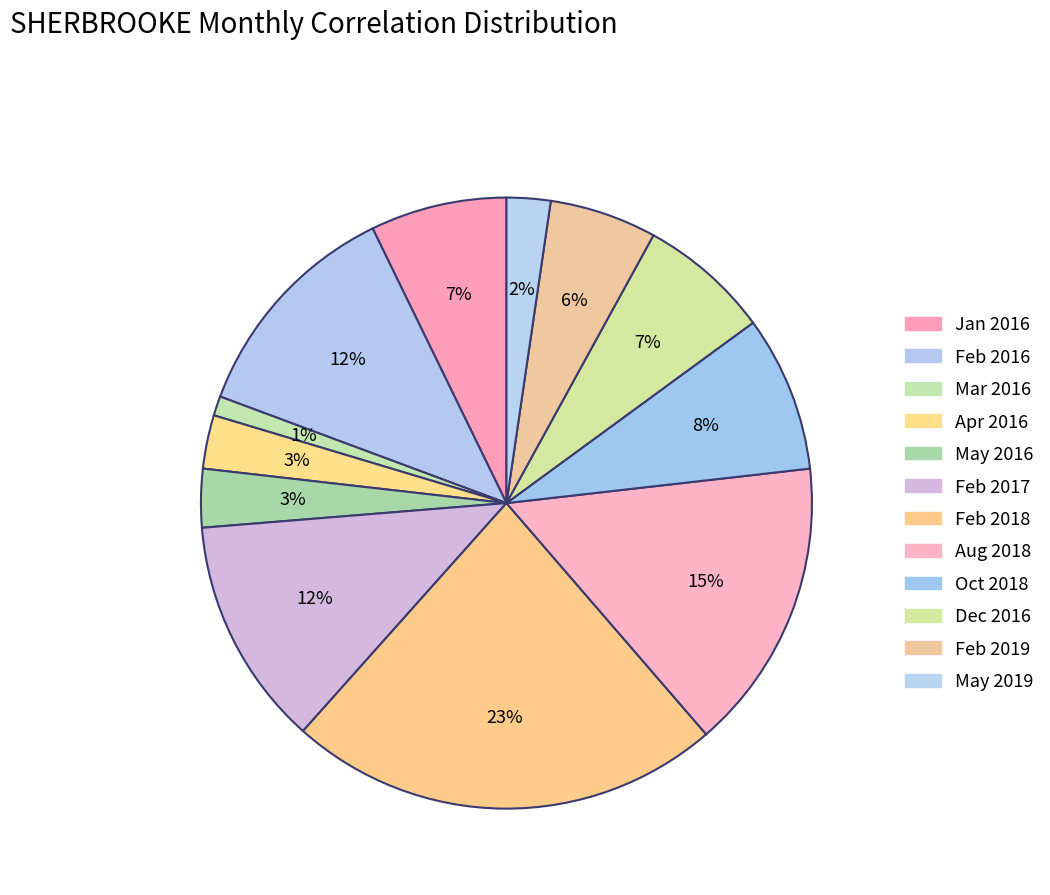

Rank the categories by value from lowest to highest.

2016-03, 2019-05, 2016-04, 2016-05, 2019-02, 2016-12, 2016-01, 2018-10, 2016-02, 2016-02(2017), 2018-08, 2018-02